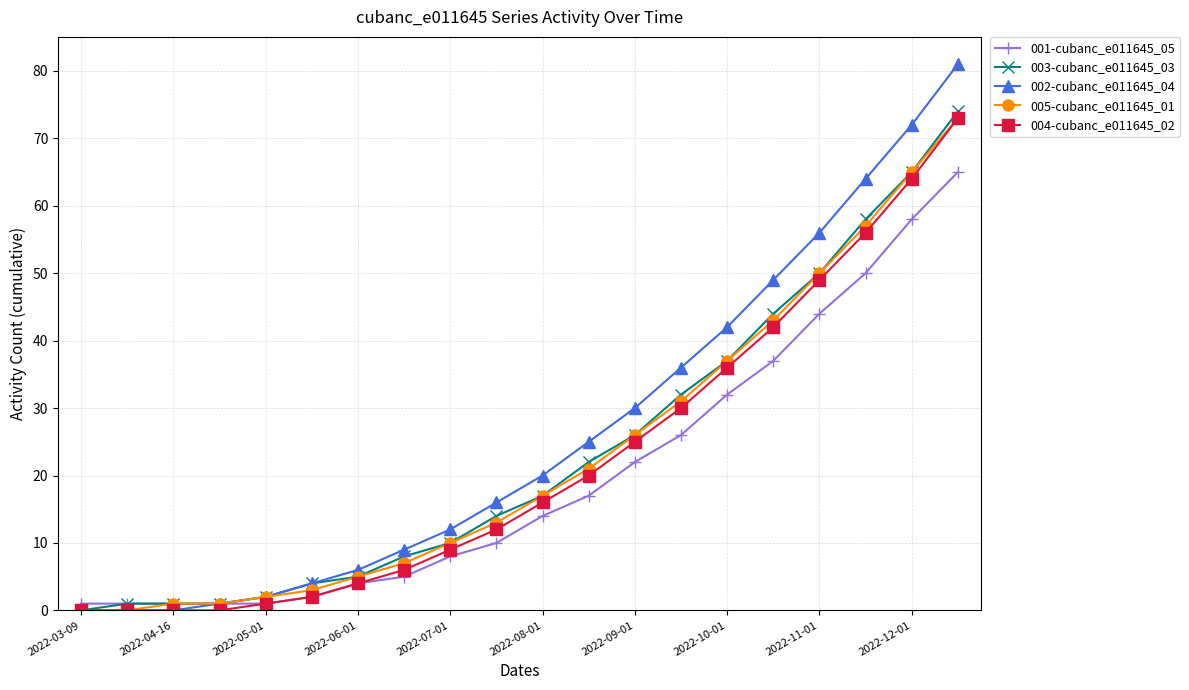

What is the maximum value shown in the chart?

81